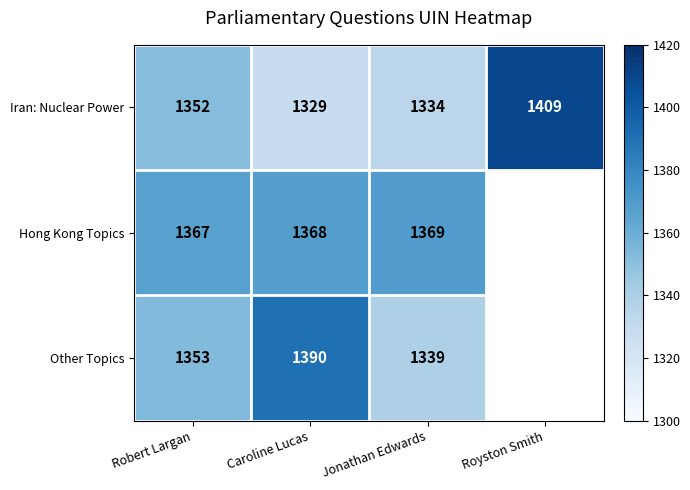

Is it true that Iran: Nuclear Power equals 1334 at Jonathan Edwards?

True